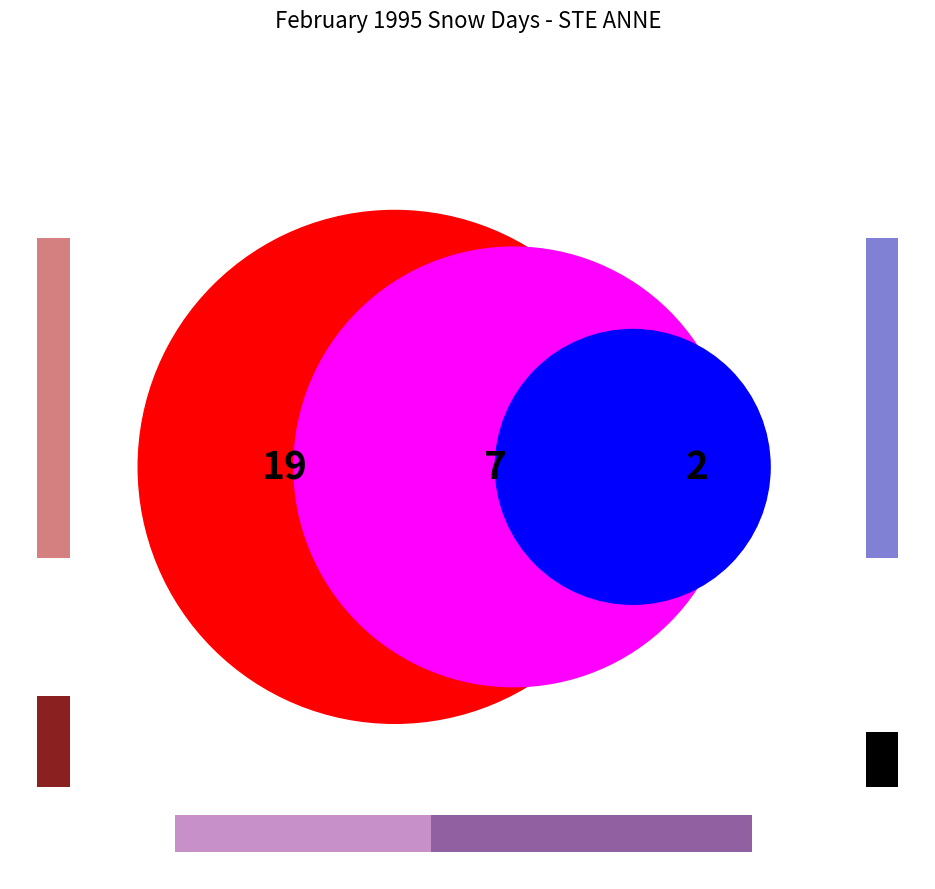

Is there a majority slice in this chart?

No